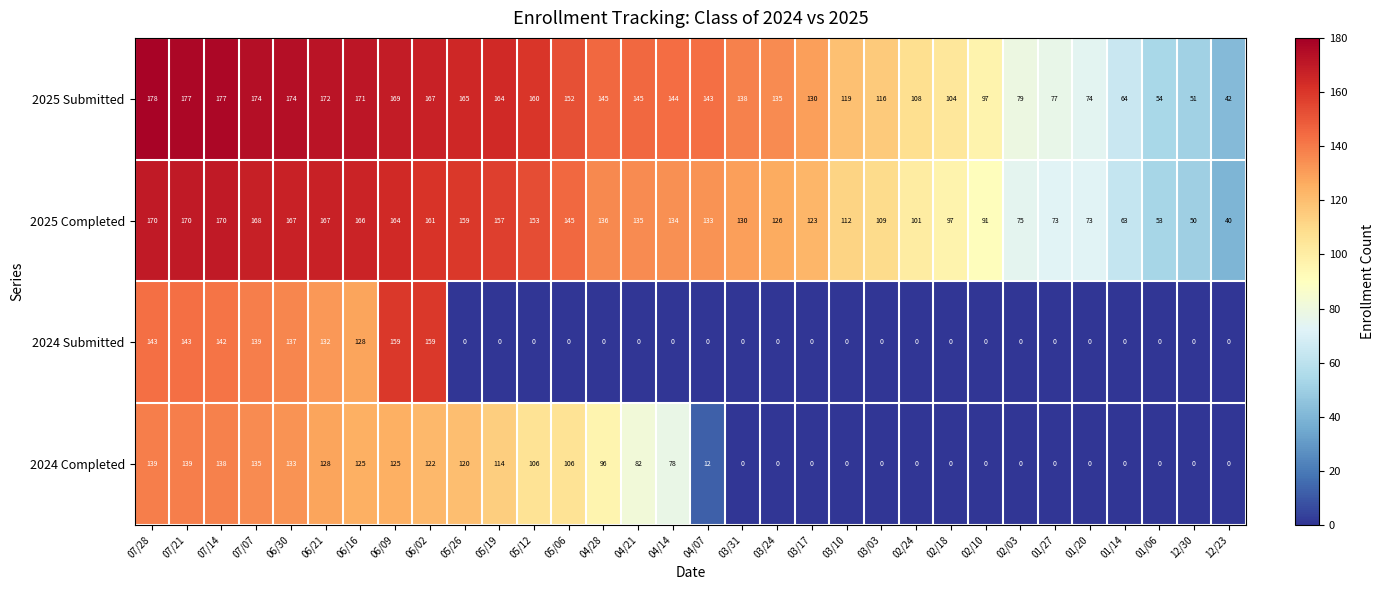

What is the difference between the second highest and second lowest values in the 2025 Completed series?

120